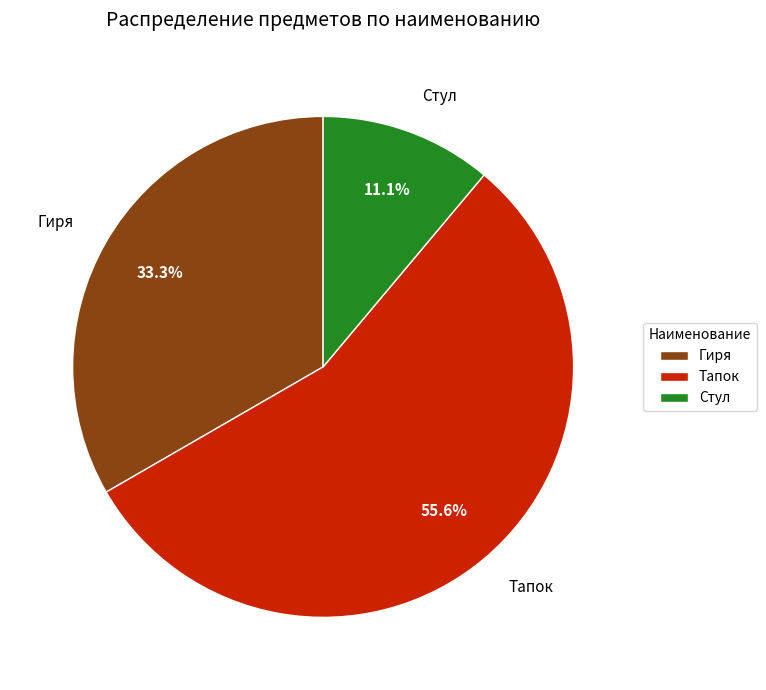

To the nearest percent, what is the difference between the Тапок and Стул slice percentages?

44%